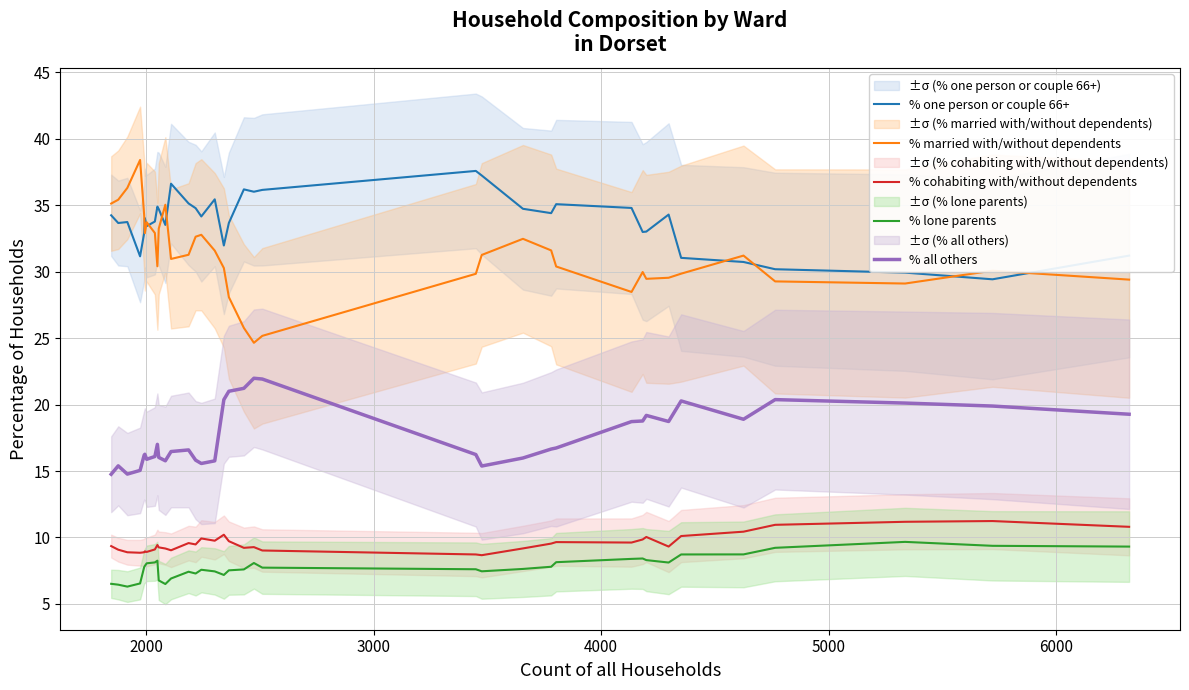

Is this an area chart (filled region under the line)?

No